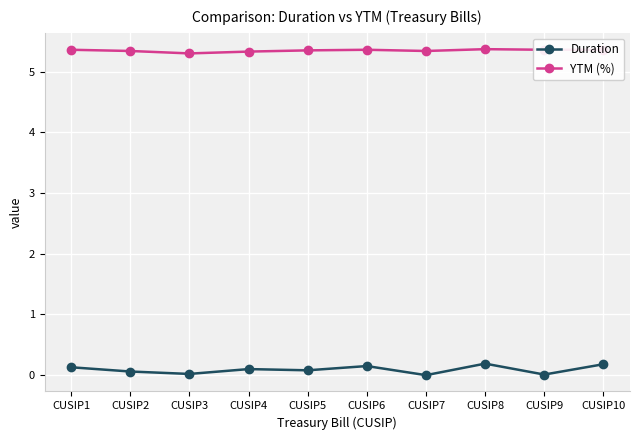

True or false: Duration and YTM (%) intersect in this chart.

False